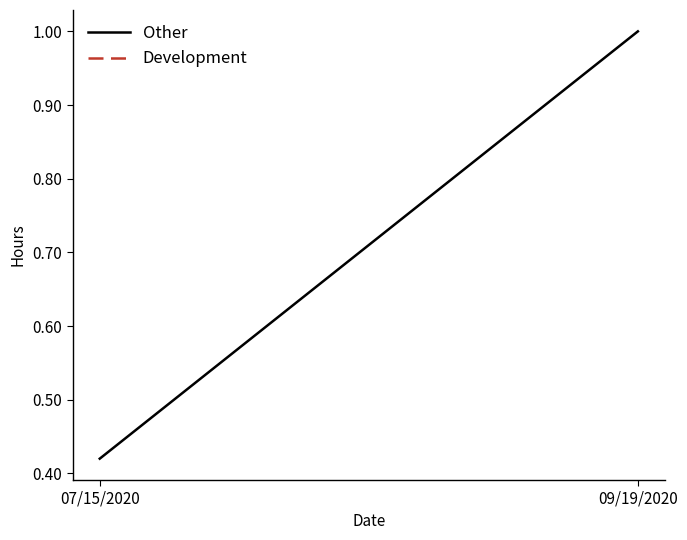

List the labels in order of value, largest first.

09/19/2020, 07/15/2020